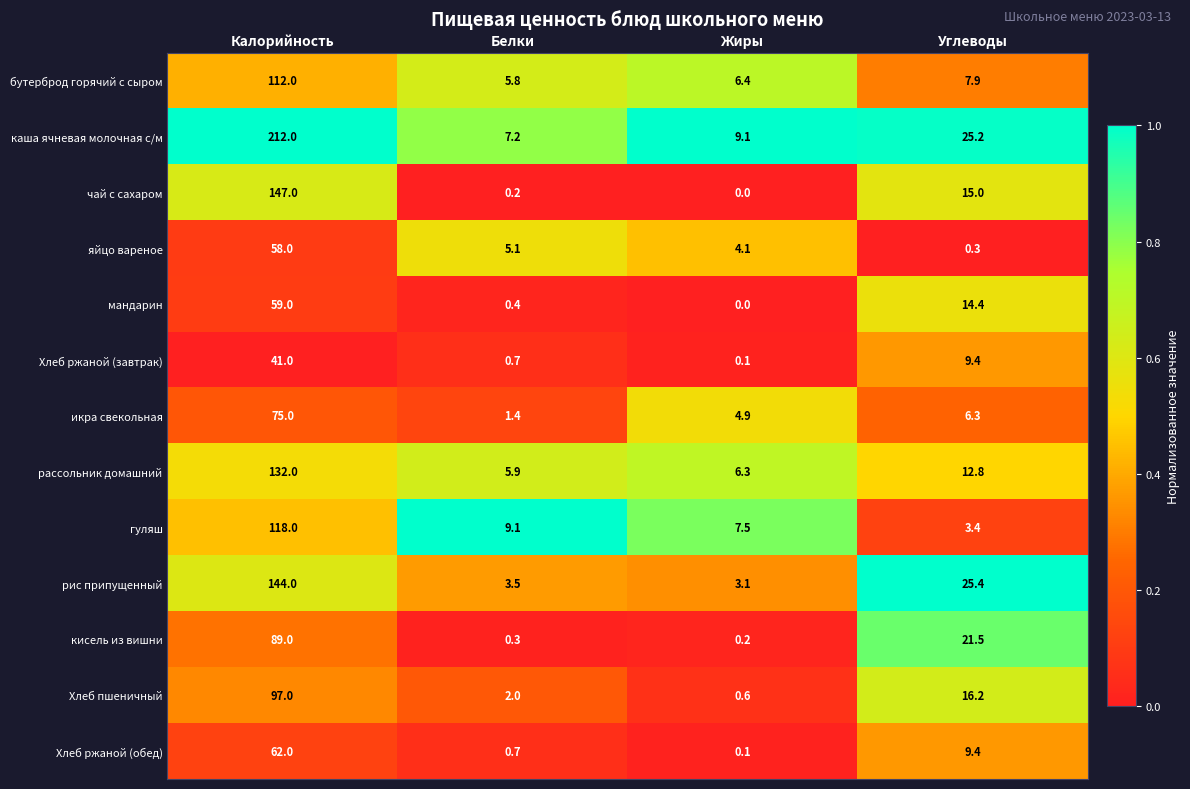

Which category has the highest value across all series?

Калорийность